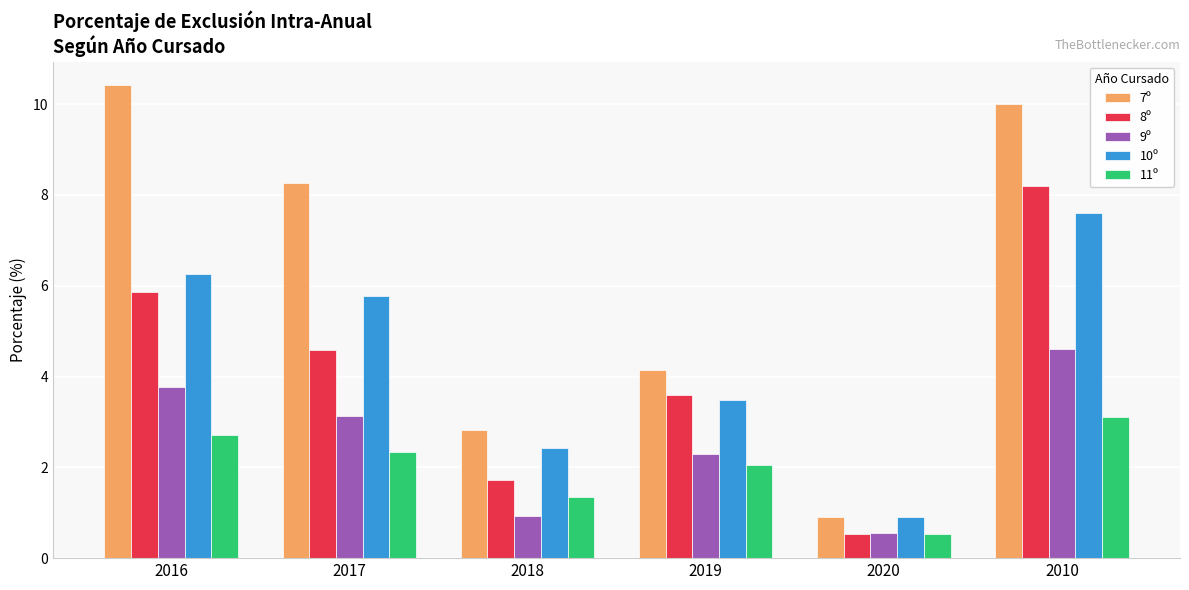

Which series has the largest range (max minus min)?

7º